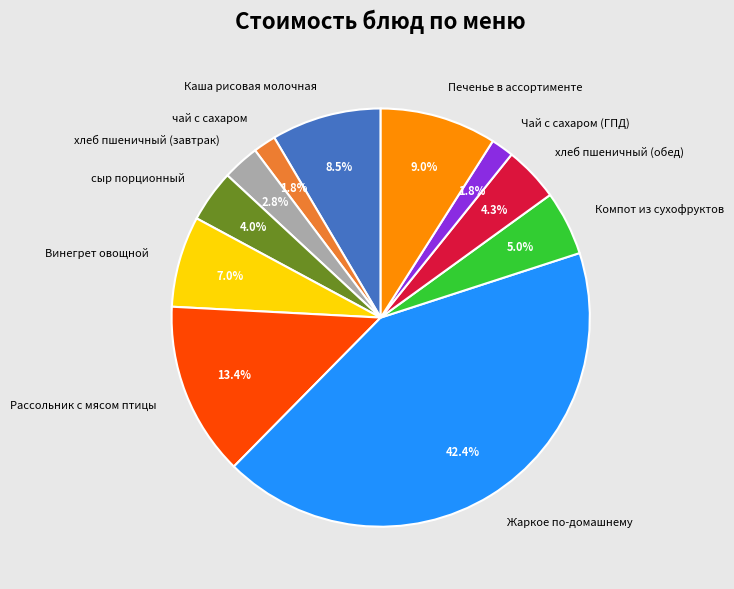

Does any single category account for the majority?

No